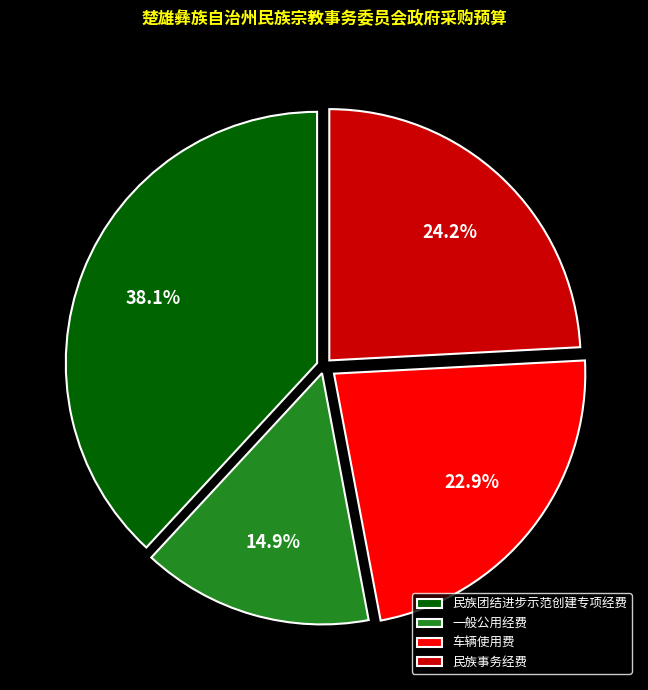

Approximately how many times larger is the value at 民族事务经费 compared to 民族团结进步示范创建专项经费?

0.6